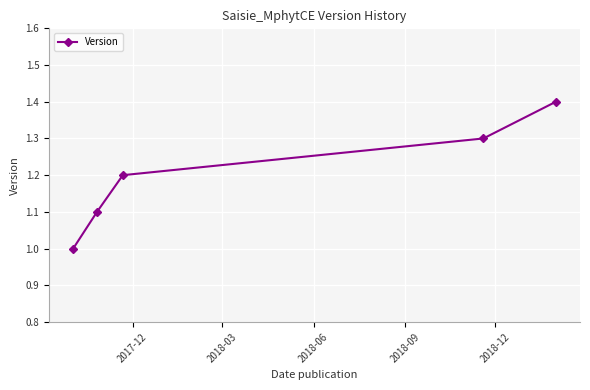

What is the minimum value shown in the chart?

1.0